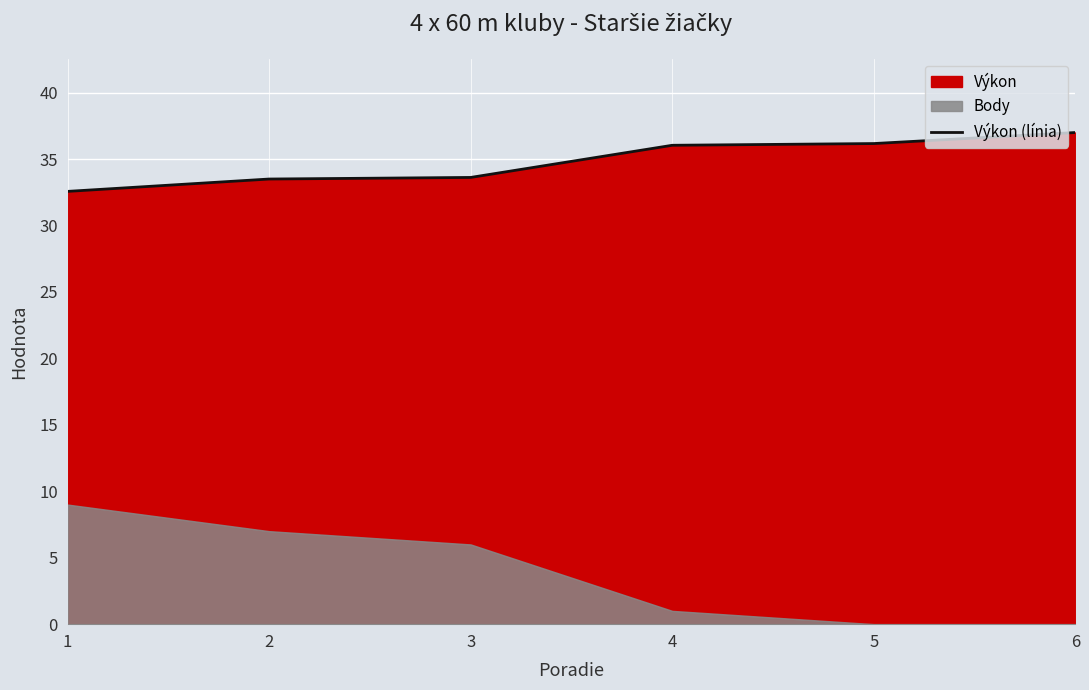

How many data points does each series have?

6